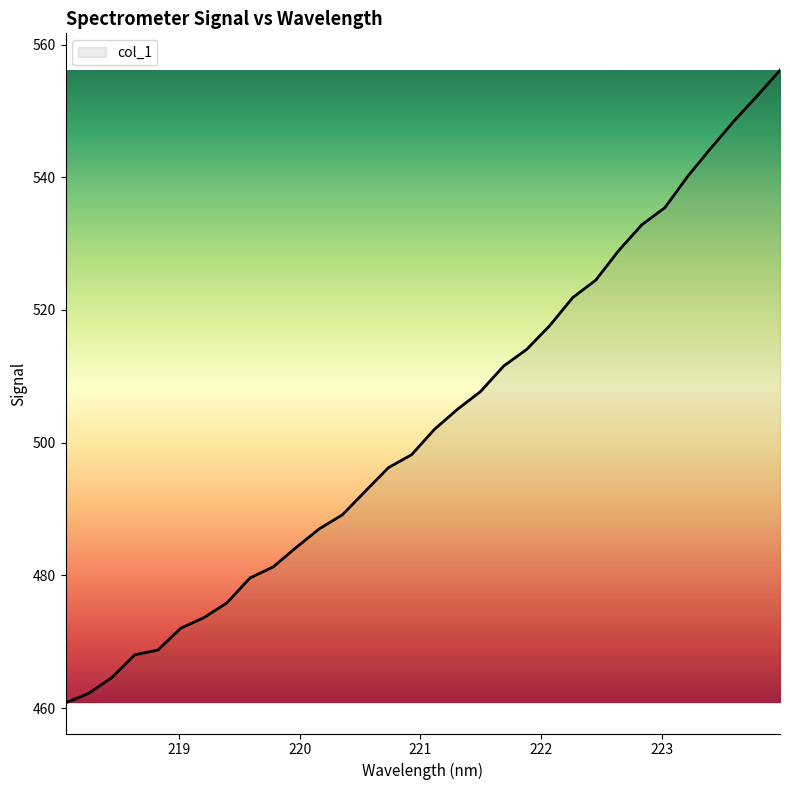

What is the difference between the maximum and minimum values?

95.3